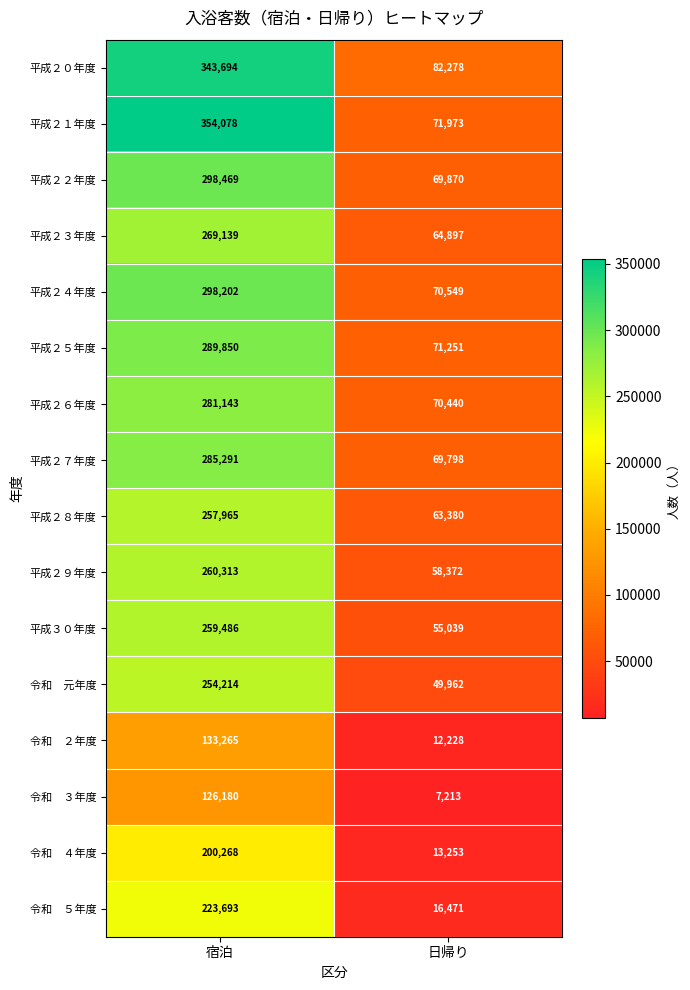

What is the approximate value of 平成２９年度 at 宿泊, to the nearest 10?

260310